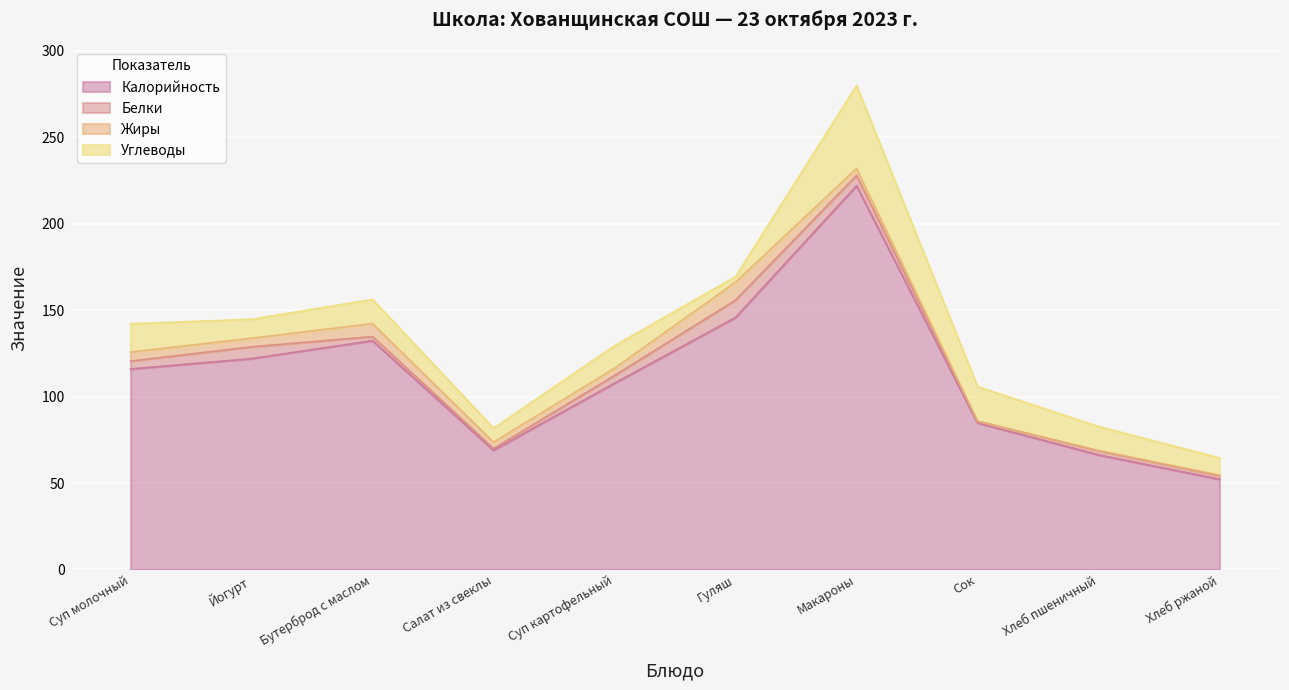

Reading right to left, what are all the values shown in this chart?

Калорийность: 52.2	66.3	84.8	222.0	145.8	107.8	69.0	132.4	122.0	116.0
Белки: 2.0	2.3	1.0	6.0	10.0	4.4	0.9	2.4	6.8	4.6
Жиры: 0.4	0.3	0.0	4.0	10.4	4.2	3.7	7.5	5.0	5.2
Углеводы: 10.0	13.9	20.0	48.0	3.2	13.1	8.1	14.0	11.0	16.4